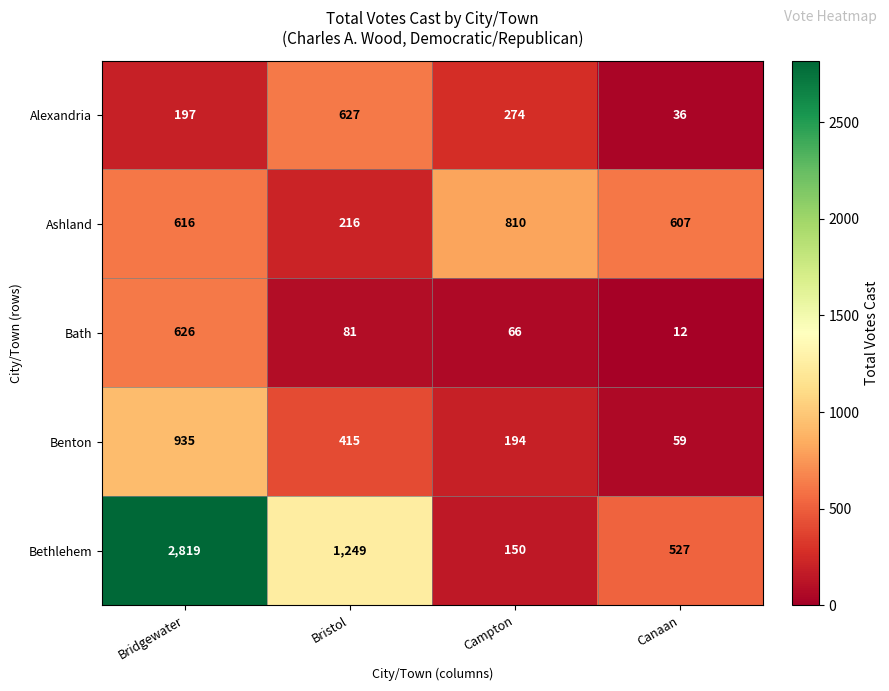

What is the minimum value shown in the chart?

12